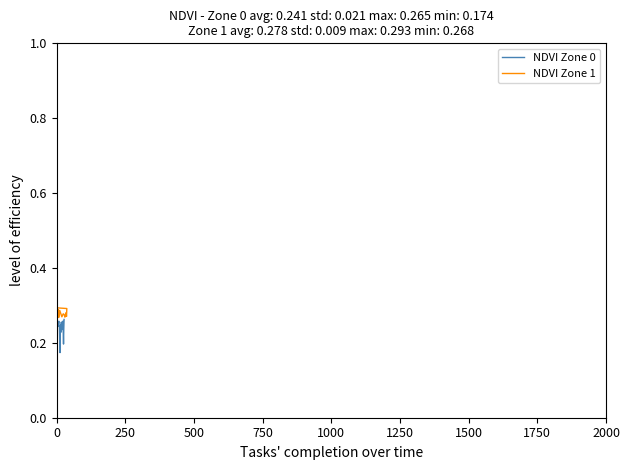

Which series has the largest total across all categories?

NDVI Zone 1